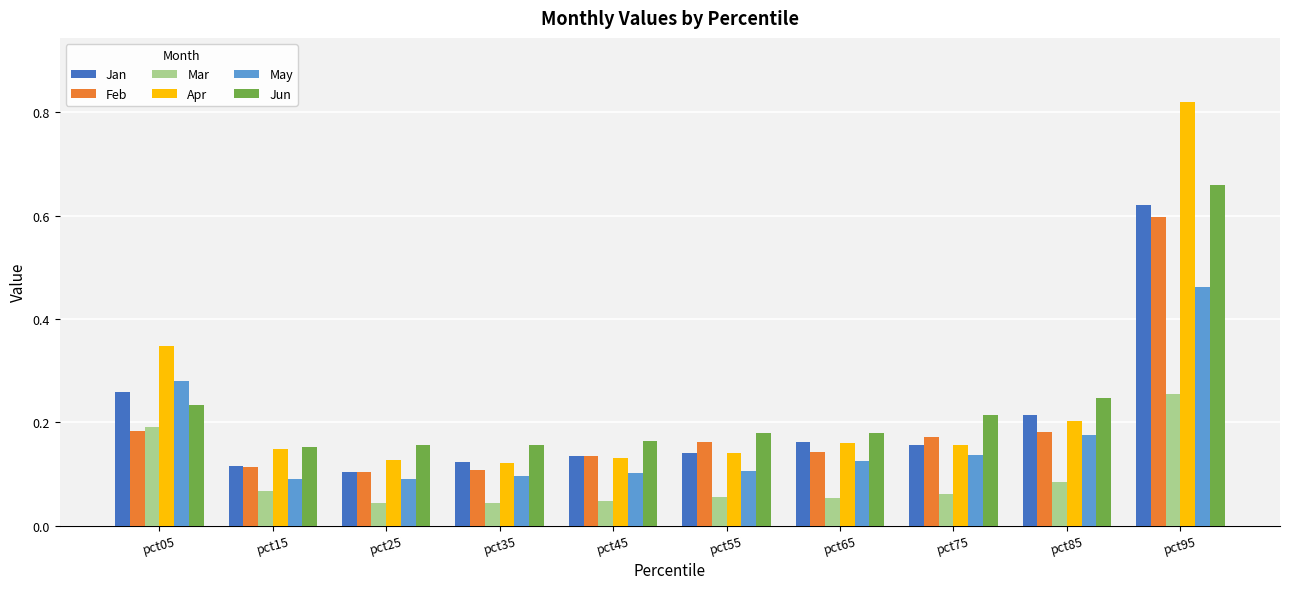

Count the May values in the range 0 to 1.

10